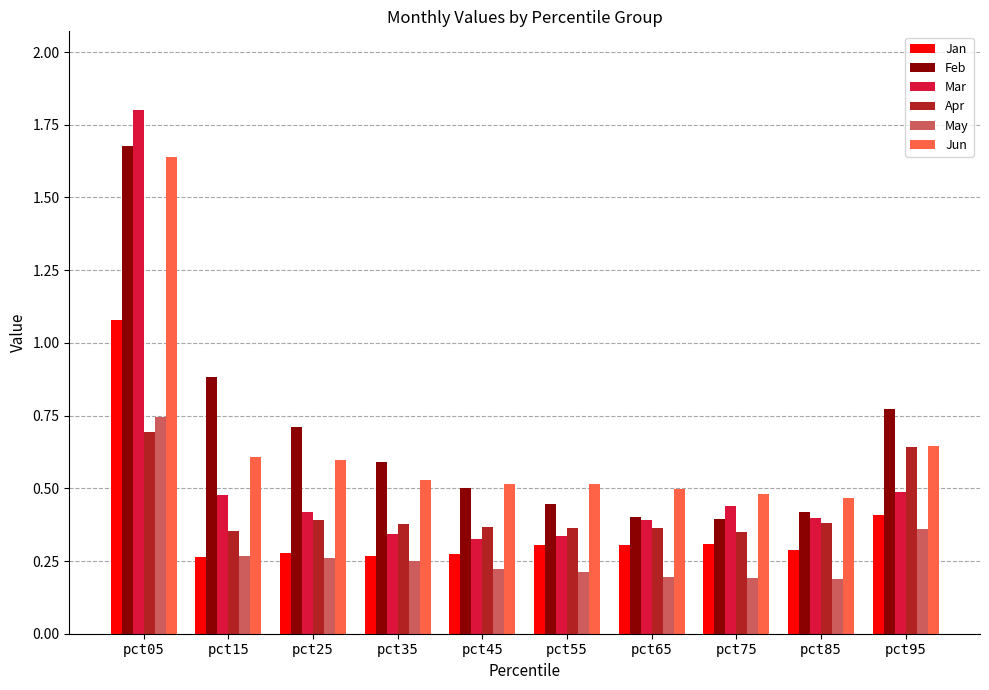

Which category has the highest value in the Jan series?

pct05